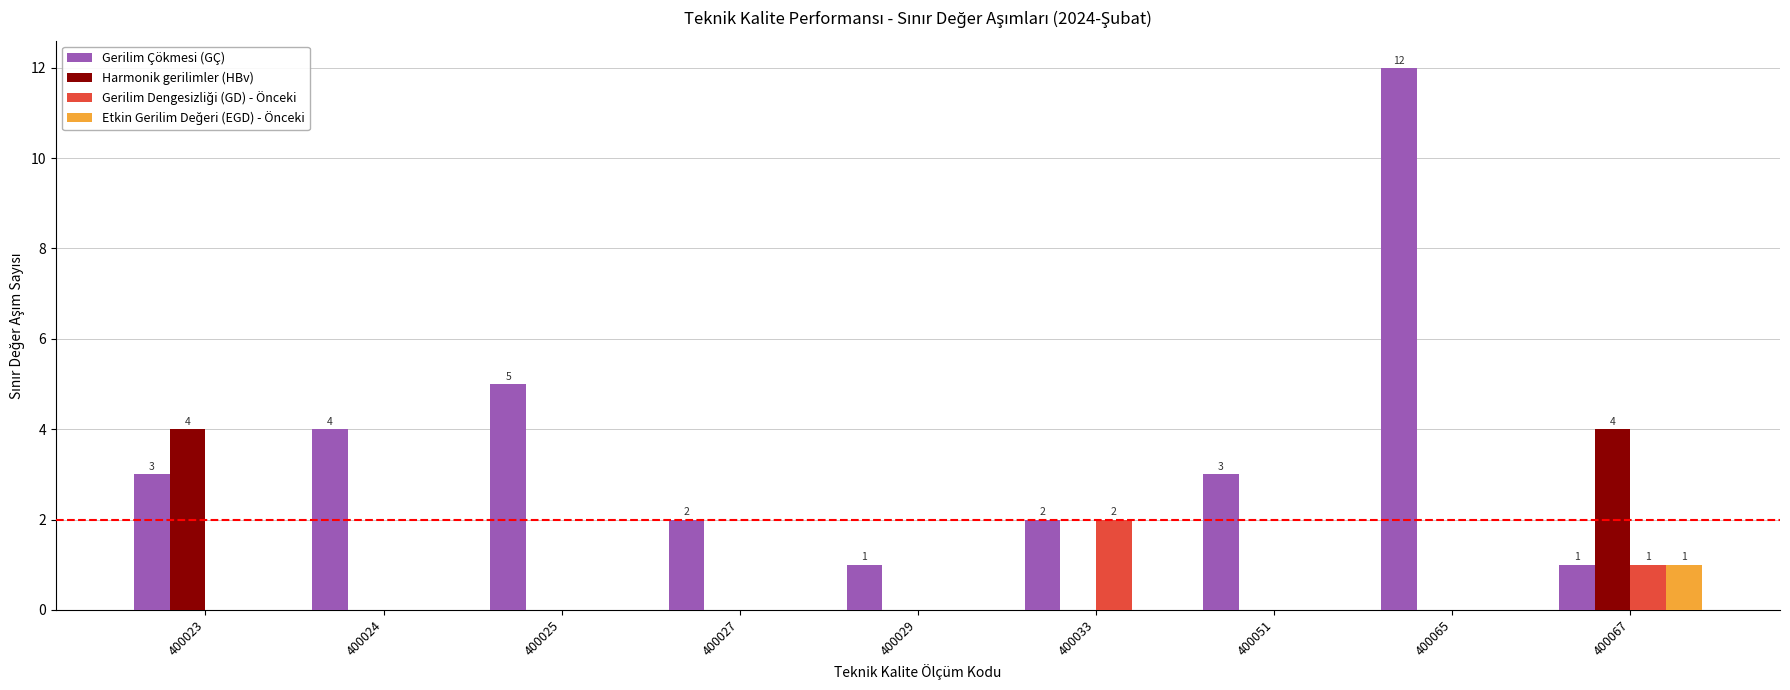

At which category is the sum across all series the highest?

400065